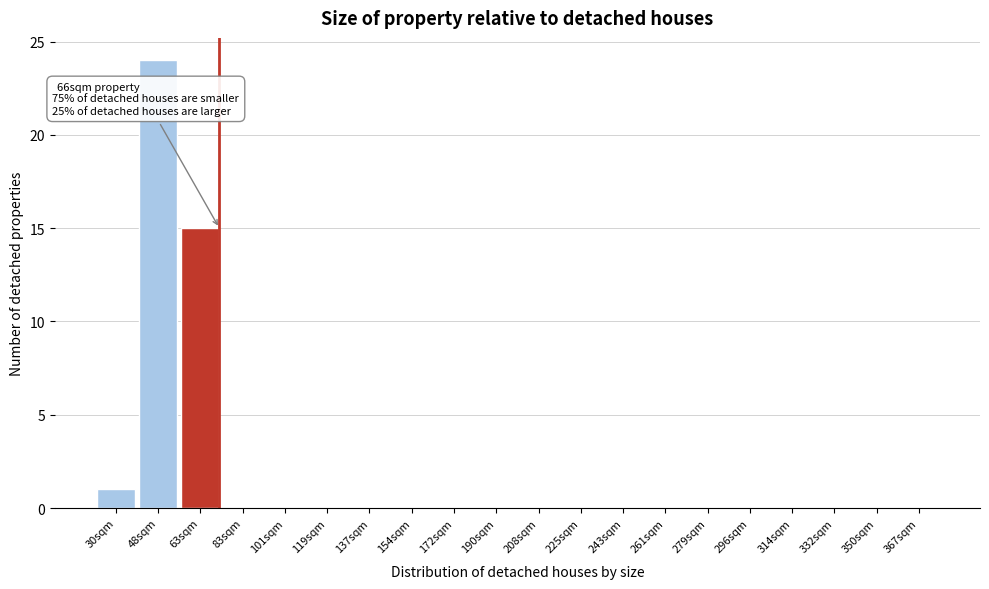

Reading left to right, transcribe all the data shown in this chart.

30sqm=1	48sqm=24	63sqm=15	83sqm=0	101sqm=0	119sqm=0	137sqm=0	154sqm=0	172sqm=0	190sqm=0	208sqm=0	225sqm=0	243sqm=0	261sqm=0	279sqm=0	296sqm=0	314sqm=0	332sqm=0	350sqm=0	367sqm=0